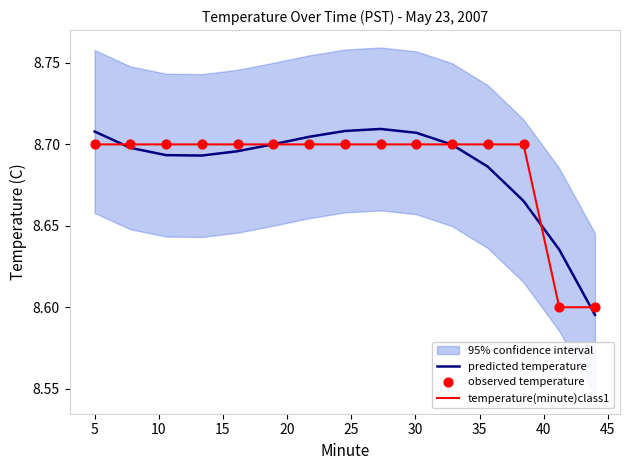

What is the total value across all series at 15?

26.1